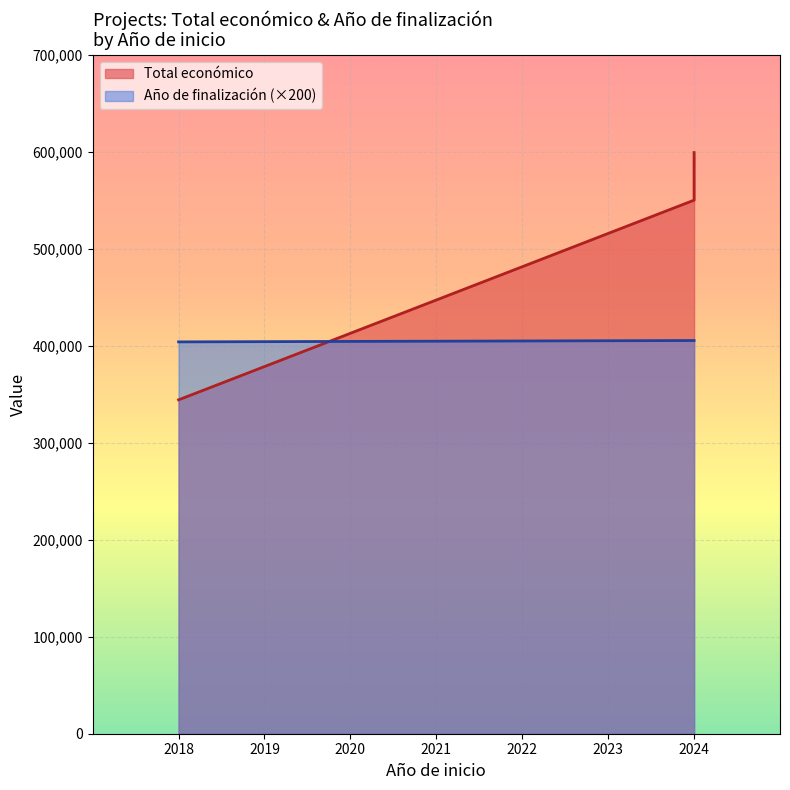

List the labels in order of Total económico value, smallest first.

2018, 2024, 2024, 2024